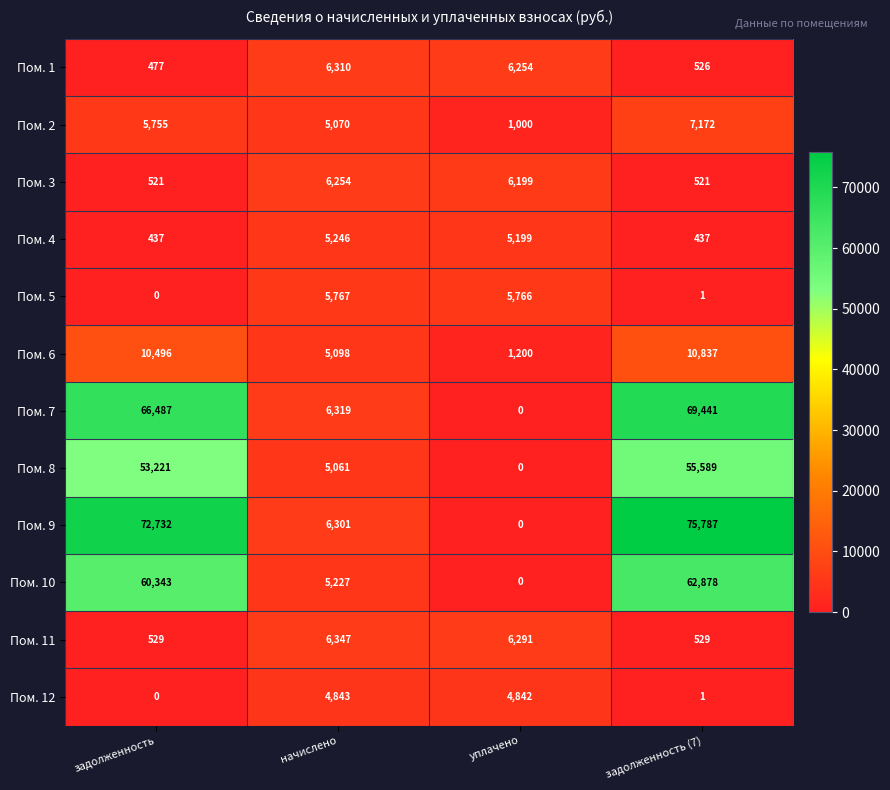

What is the total value across all series at начислено?

67843